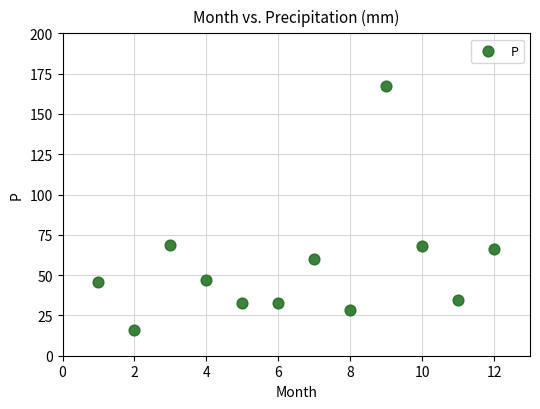

What is the range of Y values (max minus min)?

151.3